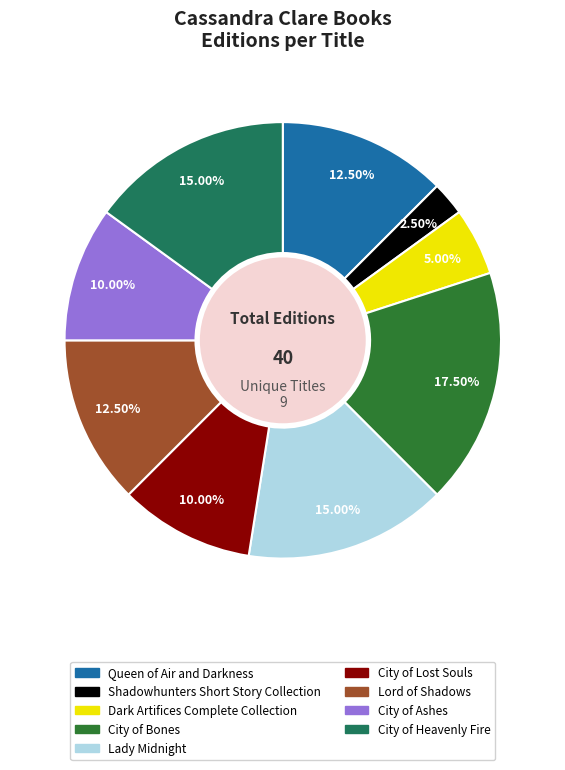

Is there any slice that represents more than half of the pie?

No